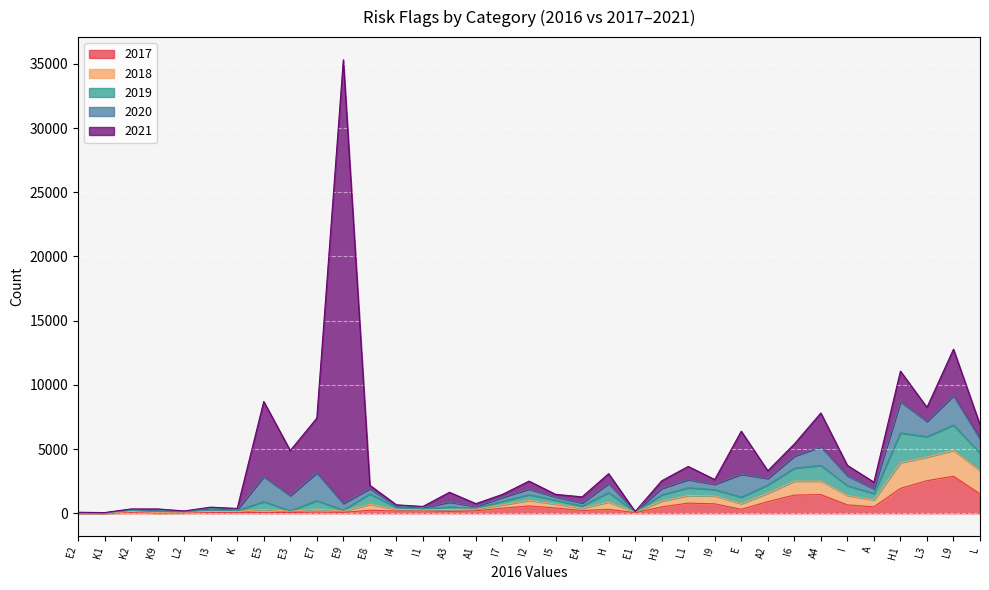

How many data points in 2019 are less than 431?

17